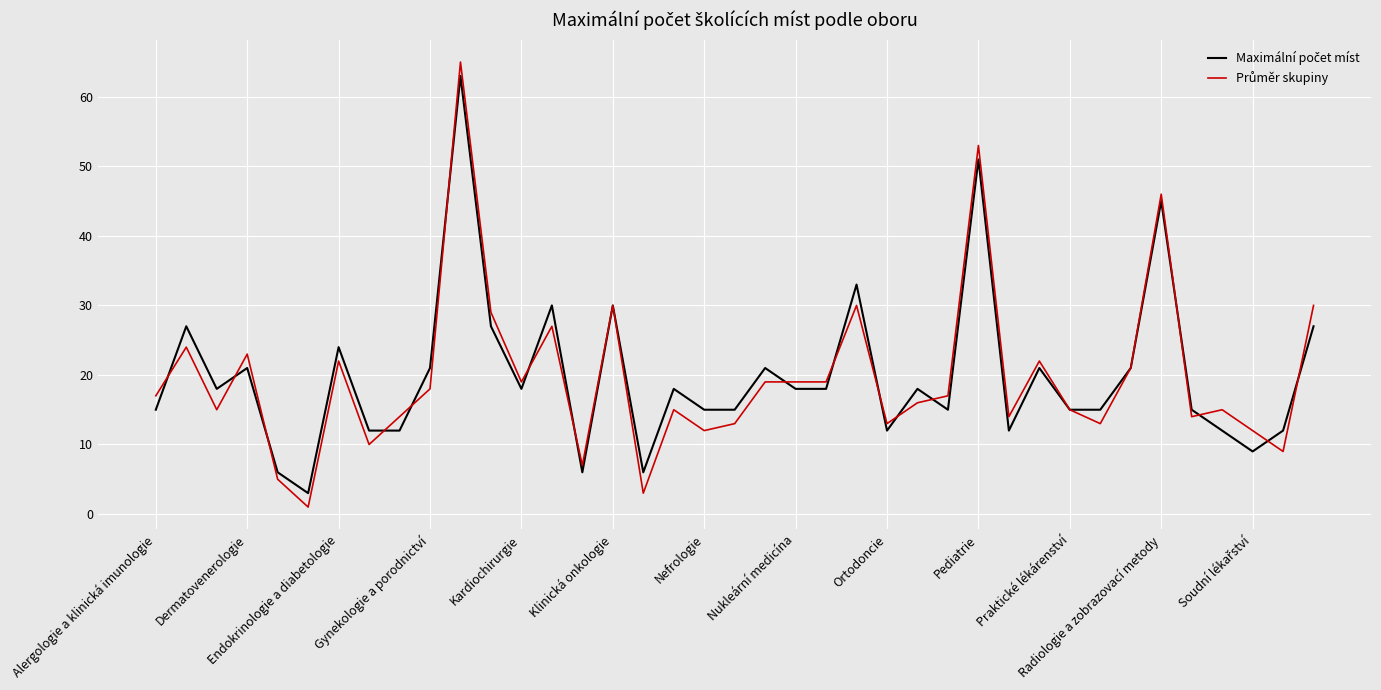

What is the greatest value displayed?

65